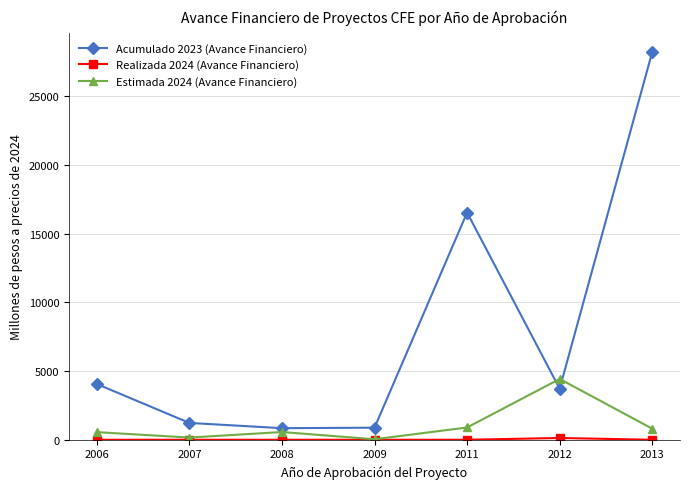

Does the chart display data point markers on the line(s)?

Yes